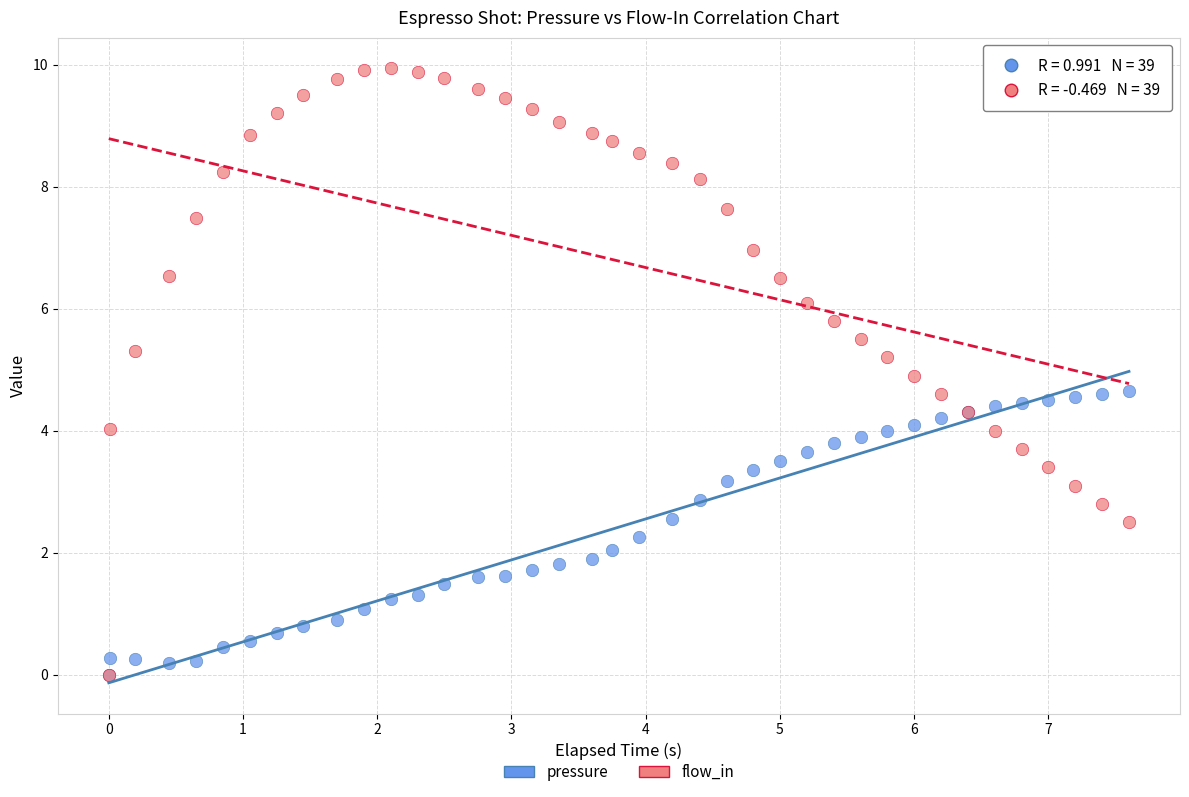

What are all the series names shown in the legend?

pressure, flow_in